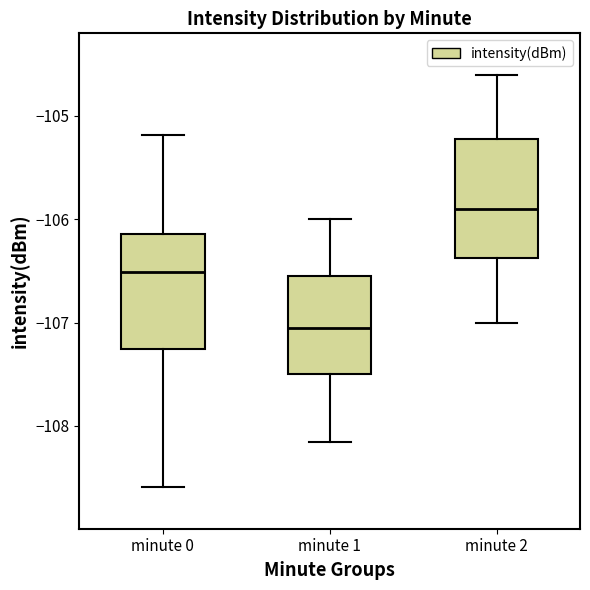

Where is the upper edge of the box for minute 0 on the y-axis? The values are not printed on the chart, so give them approximately, as read against the axis.

-106.1